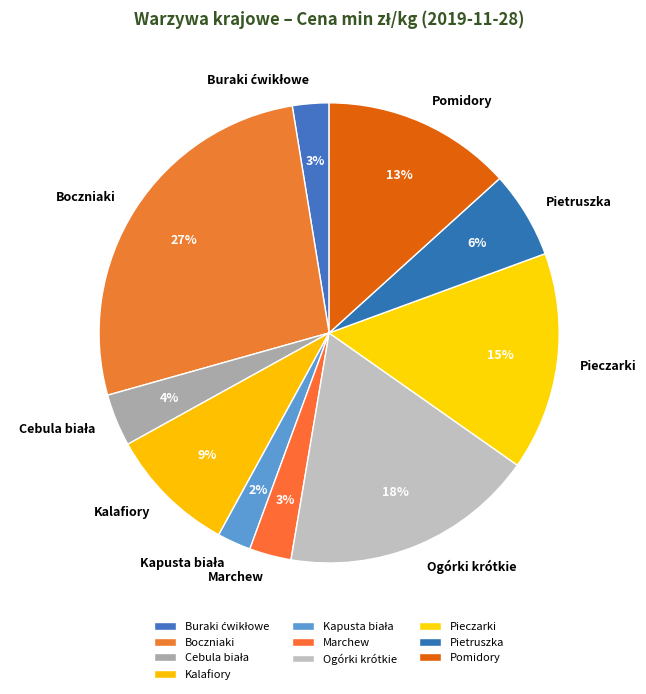

To the nearest percent, what is the average slice percentage?

10%